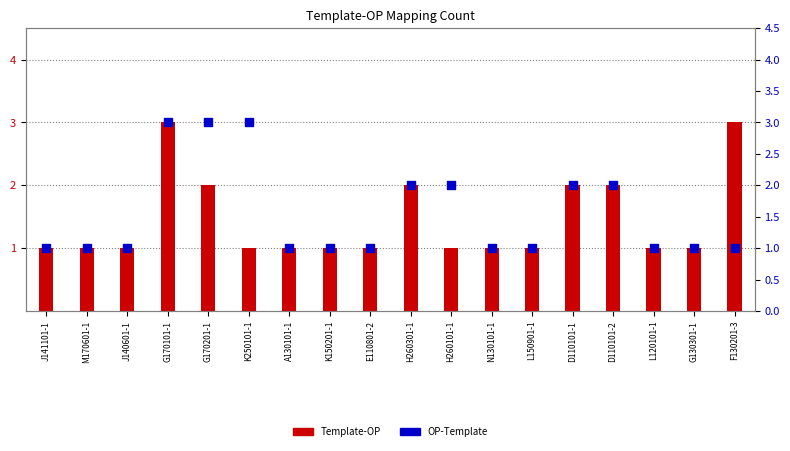

What is the total value across all series at H260301-1?

4